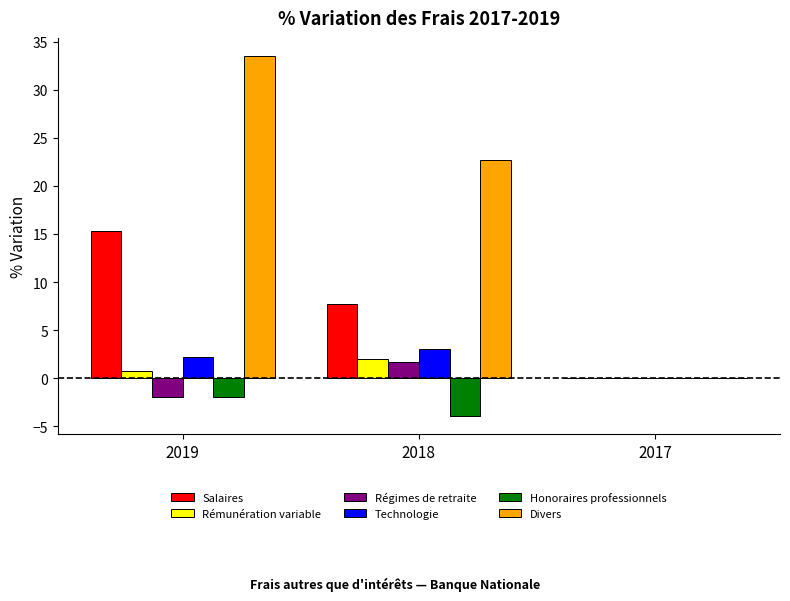

Reading left to right, transcribe all the data shown in this chart.

Salaires: 2019=15.3	2018=7.8	2017=0.0
Rémunération variable: 2019=0.8	2018=2.1	2017=0.0
Régimes de retraite: 2019=-1.9	2018=1.7	2017=0.0
Technologie: 2019=2.2	2018=3.0	2017=0.0
Honoraires professionnels: 2019=-2.0	2018=-3.9	2017=0.0
Divers: 2019=33.5	2018=22.7	2017=0.0